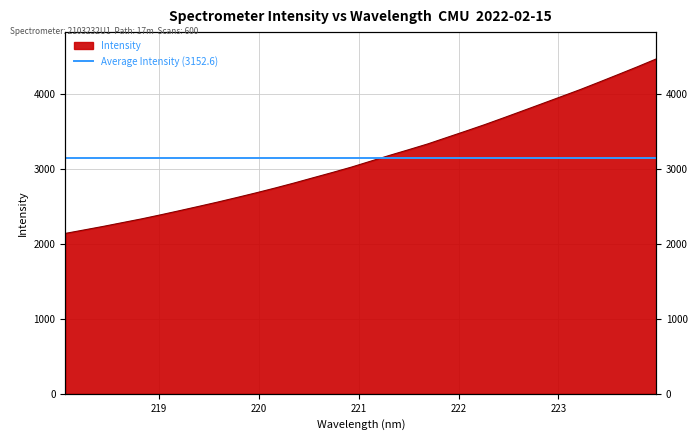

What value does the data have at 220.9264?

3027.7